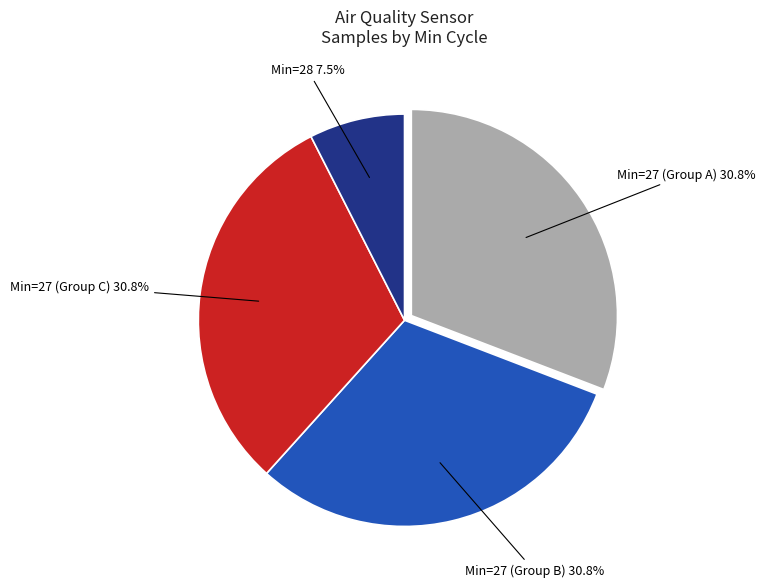

Does any single category account for the majority?

No